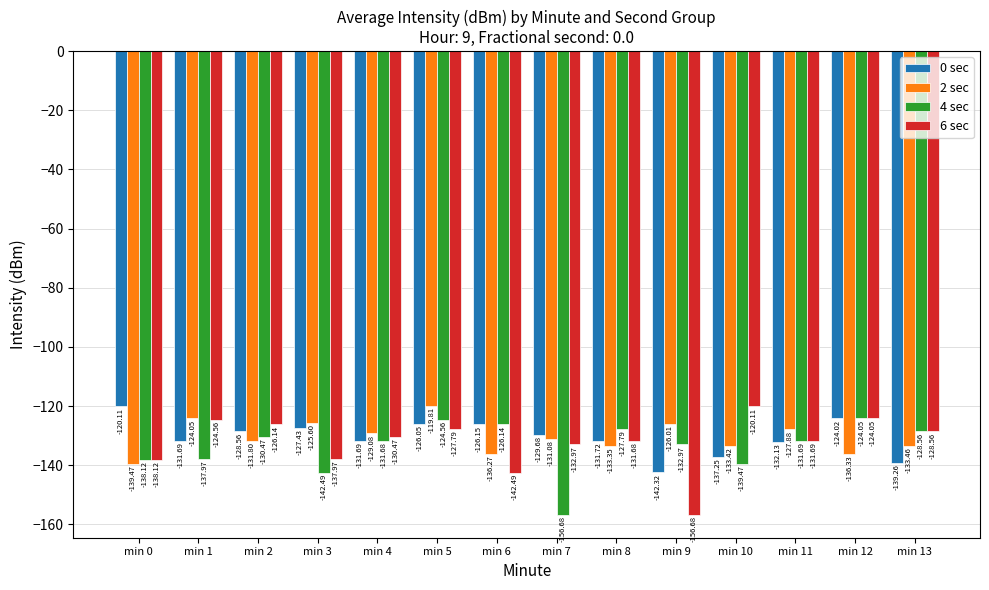

Between min 3 and min 13, which series saw the biggest shift?

4 sec